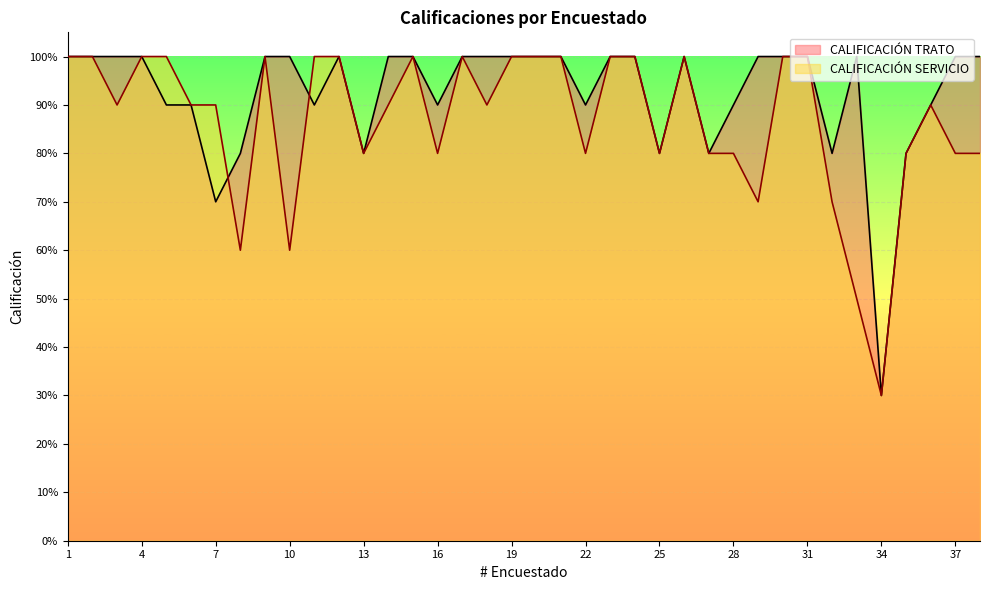

True or false: CALIFICACIÓN SERVICIO and CALIFICACIÓN TRATO intersect in this chart.

True